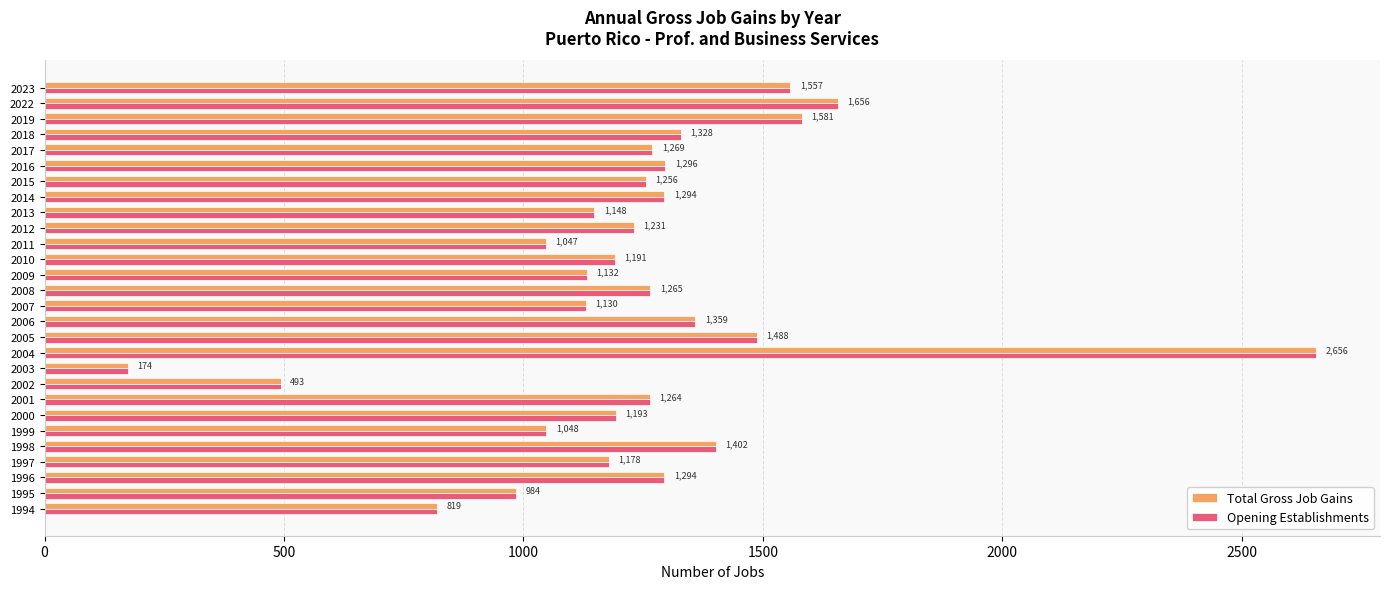

How many series are shown in this chart?

2